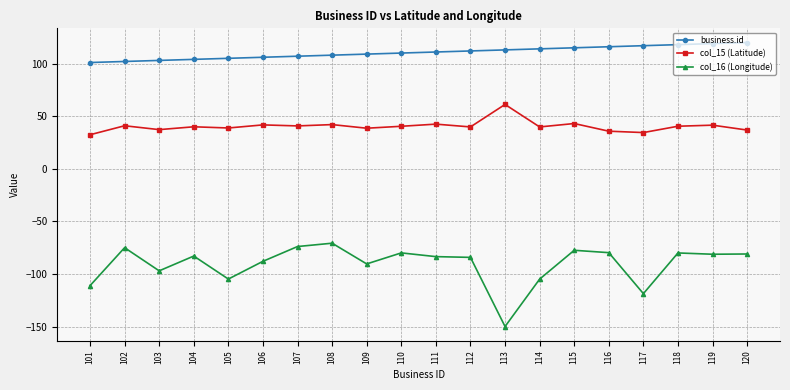

True or false: business.id and col_15 (Latitude) cross at least once.

False